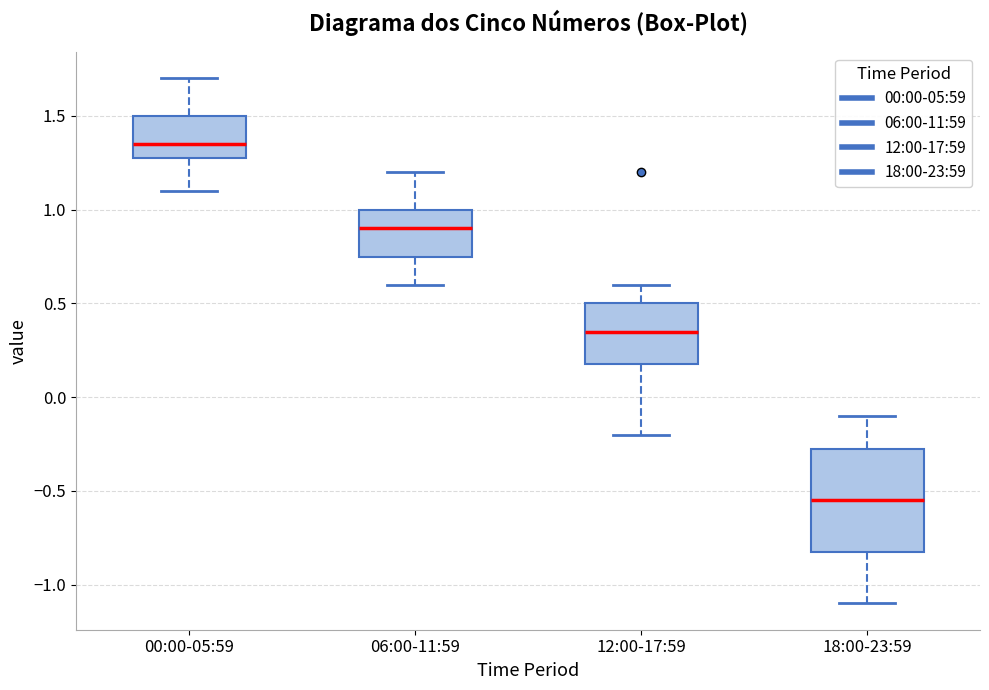

Reading left to right, read every box against the y-axis: the position of its median line, the range the box covers, and the ends of its whiskers. The values are not printed on the chart, so give them approximately, as read against the axis.

00:00-05:59: median 1.35, box 1.30 to 1.50, whiskers 1.10 to 1.70
06:00-11:59: median 0.90, box 0.75 to 1.00, whiskers 0.60 to 1.20
12:00-17:59: median 0.35, box 0.20 to 0.50, whiskers -0.20 to 0.60
18:00-23:59: median -0.55, box -0.80 to -0.25, whiskers -1.10 to -0.10